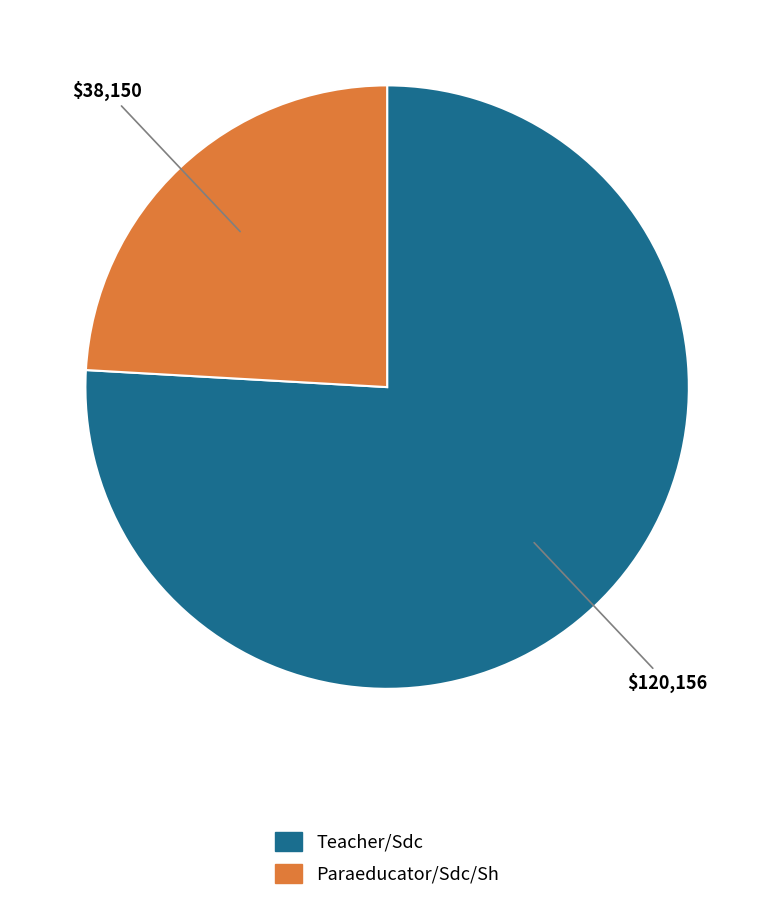

What is the ratio of the value at Paraeducator/Sdc/Sh to the value at Teacher/Sdc?

0.3